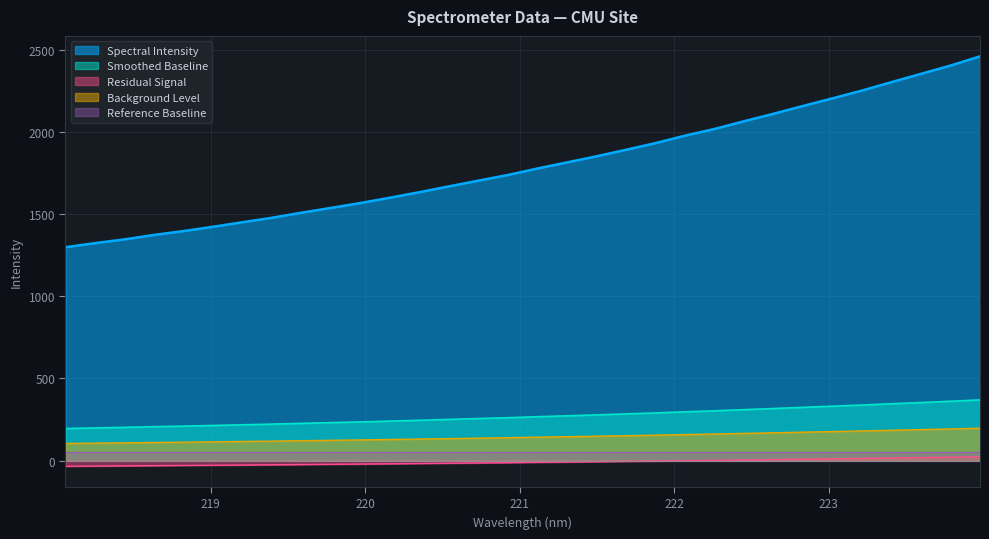

Is it true that the value at 221.8812 is 1934.6?

True